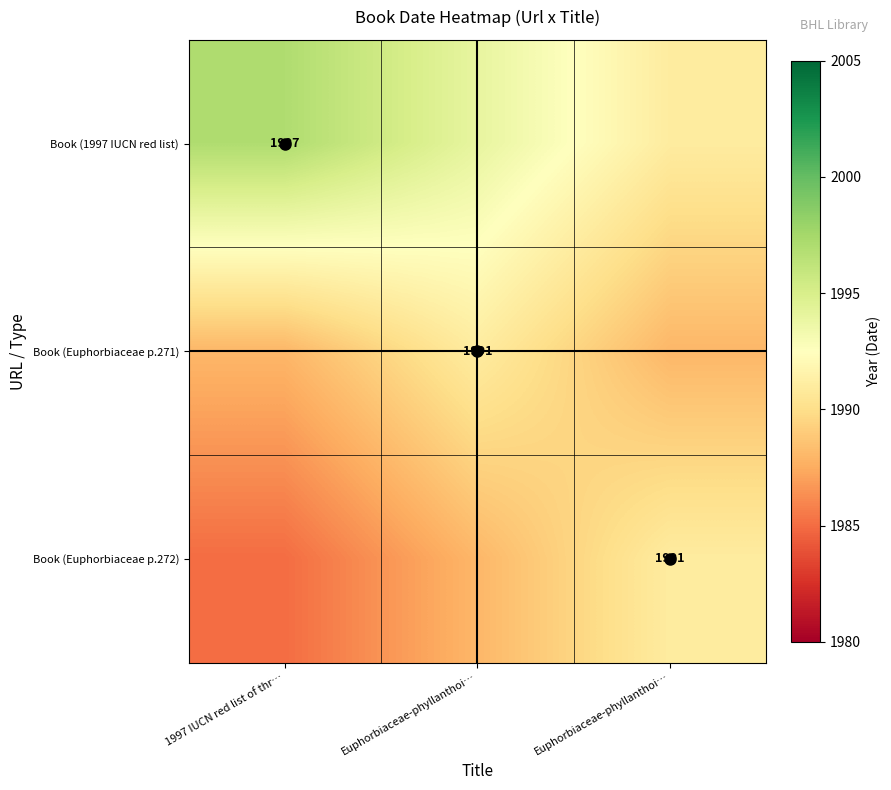

What is the smallest value displayed?

1985